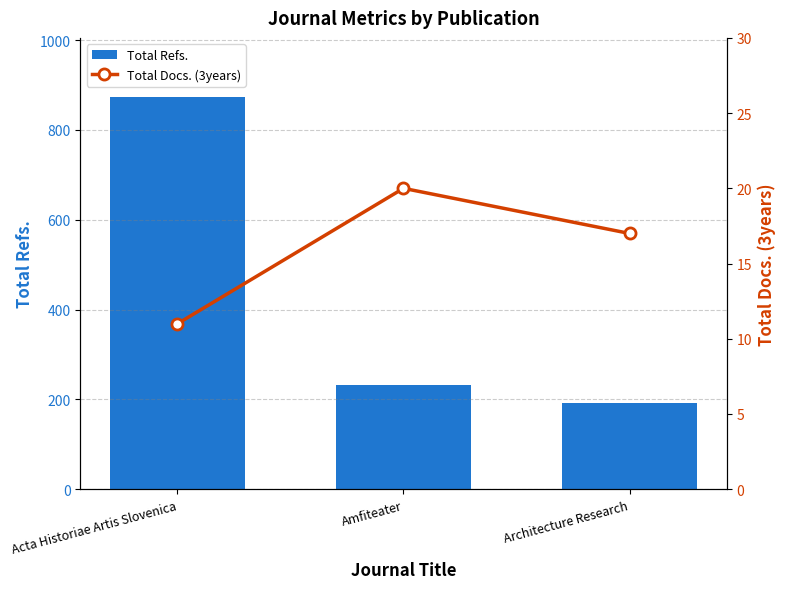

True or false: Total Refs. has a value of 192 at Architecture Research.

True